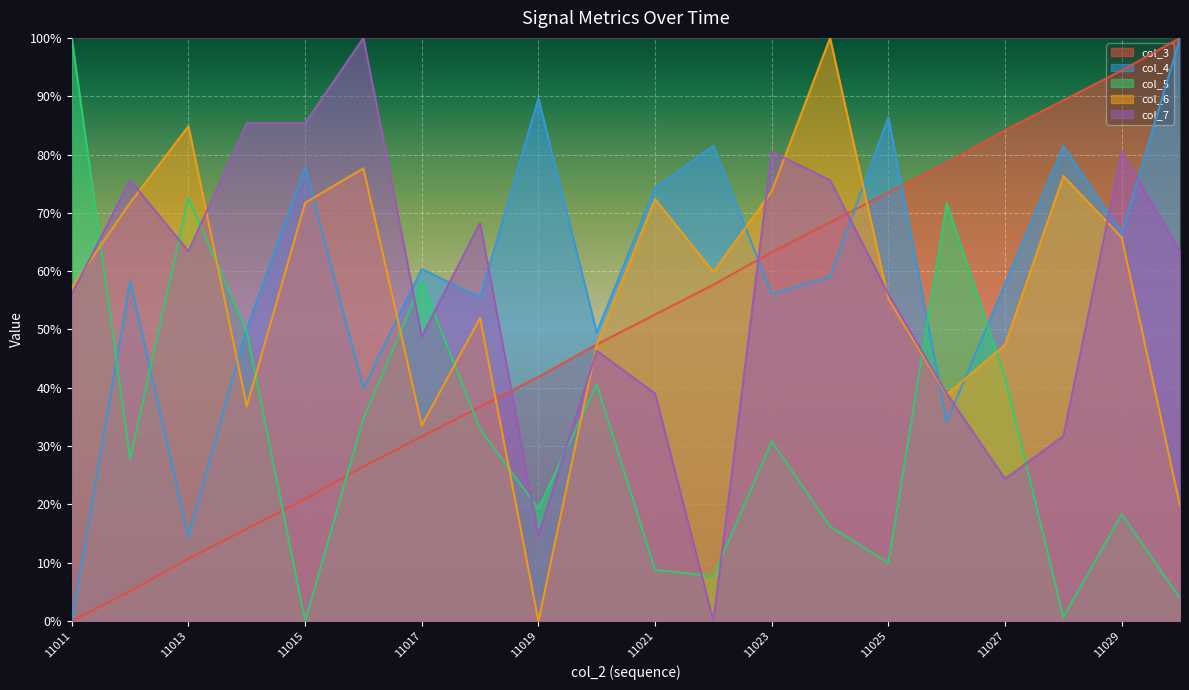

Where is the first local maximum for col_5?

11013